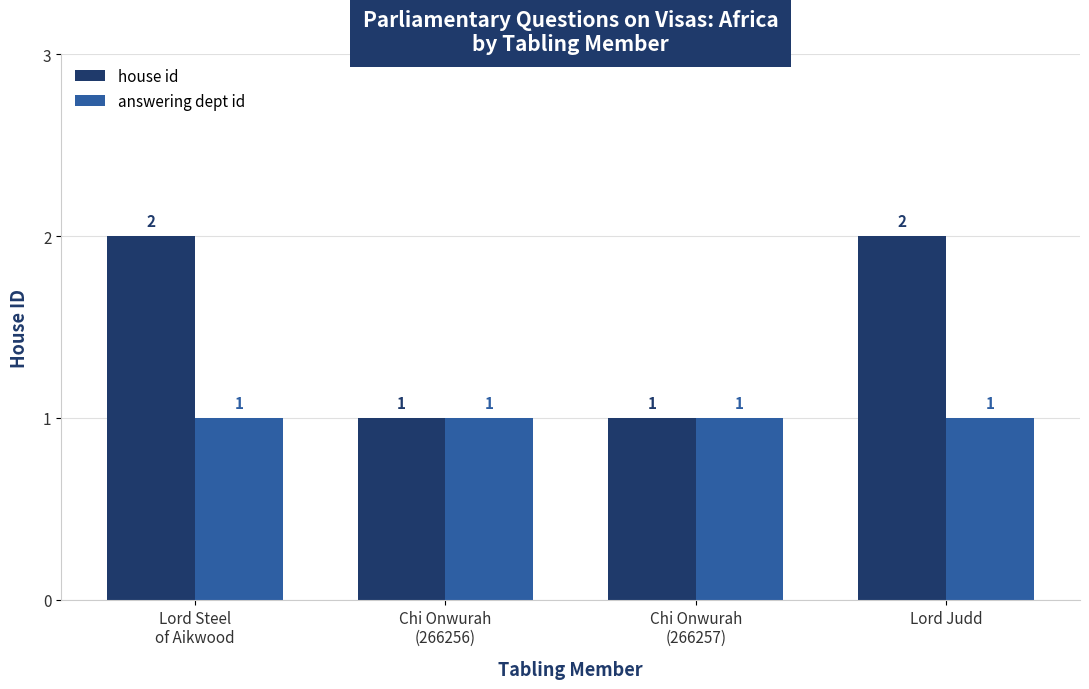

Rank the series by their average value, from highest to lowest.

house id, answering dept id